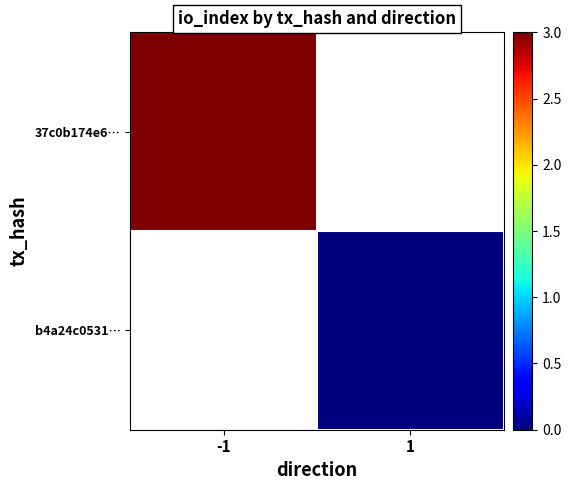

How many positive values does the 37c0b174e6… series have?

1